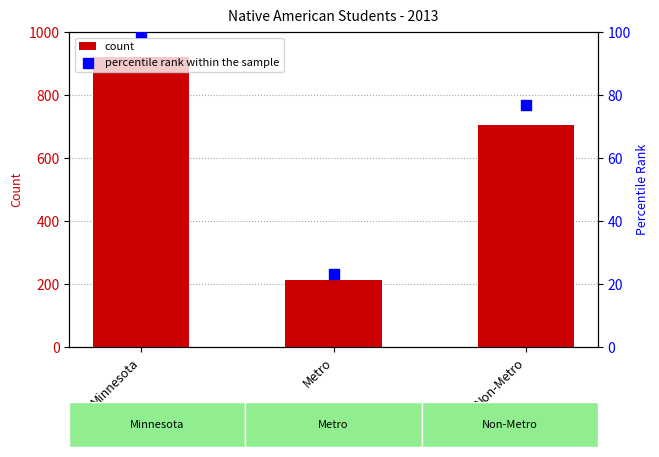

At which category is the sum across all series the highest?

Minnesota